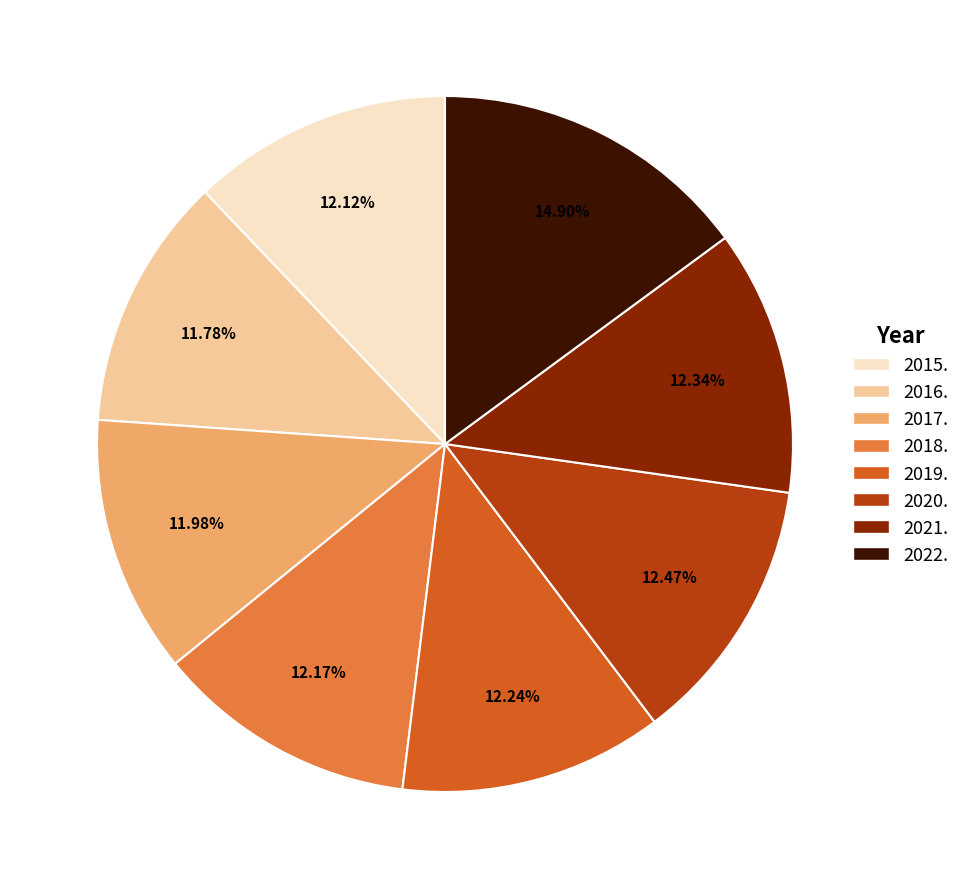

Approximately how many times larger is the value at 2021. compared to 2020.?

1.0